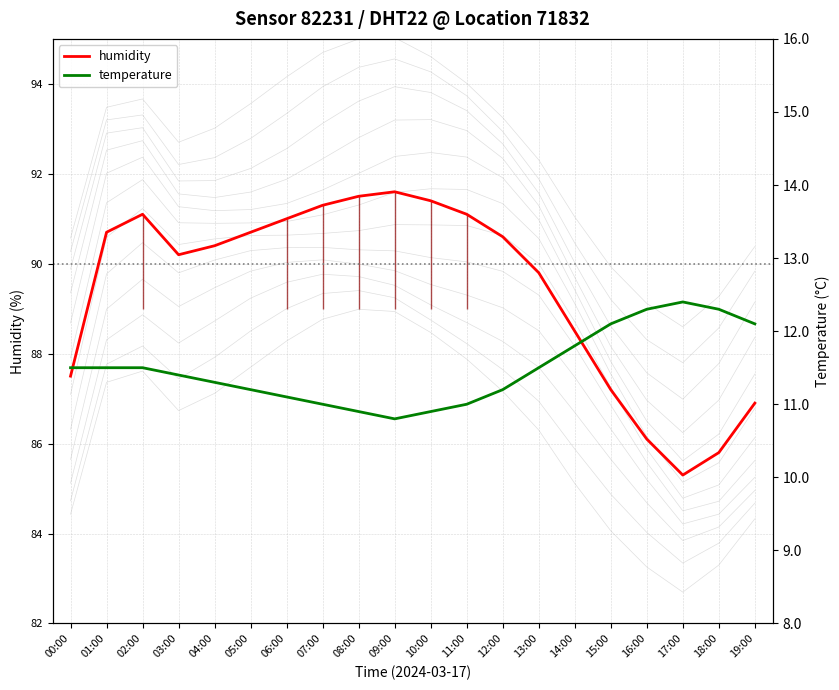

How many data points in temperature are above 11?

15